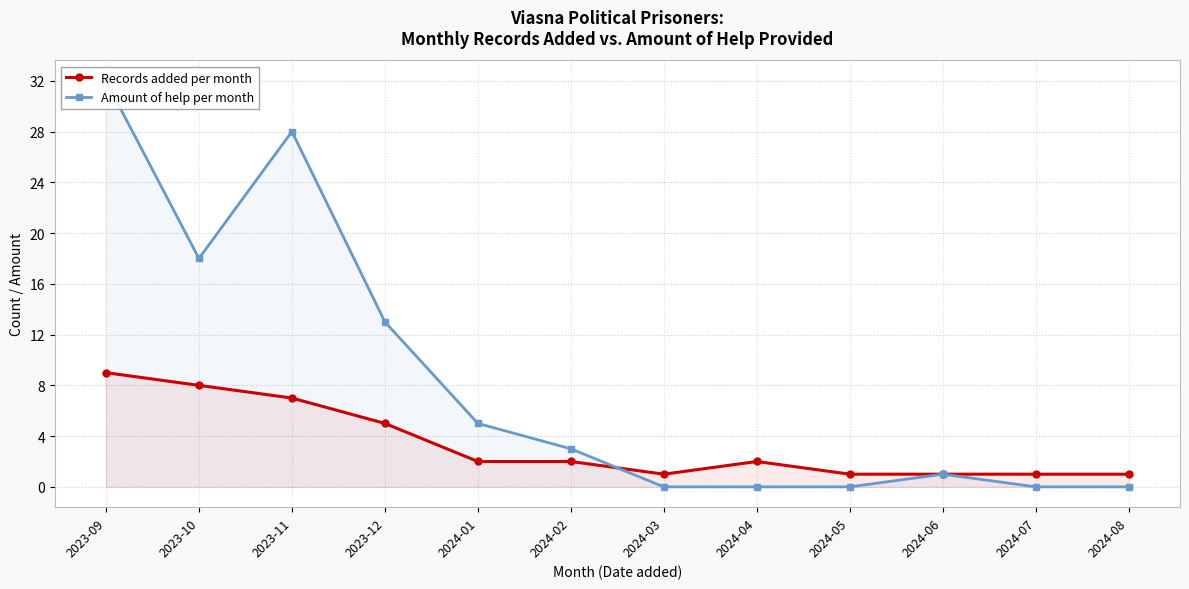

What is the value of the Records added per month point at the 4th from the left?

5